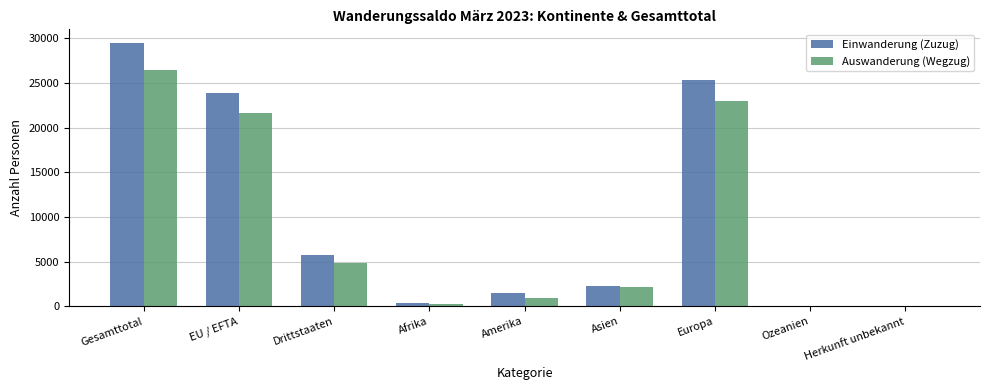

What is the sum of the Auswanderung (Wegzug) values at EU / EFTA and Drittstaaten?

26492